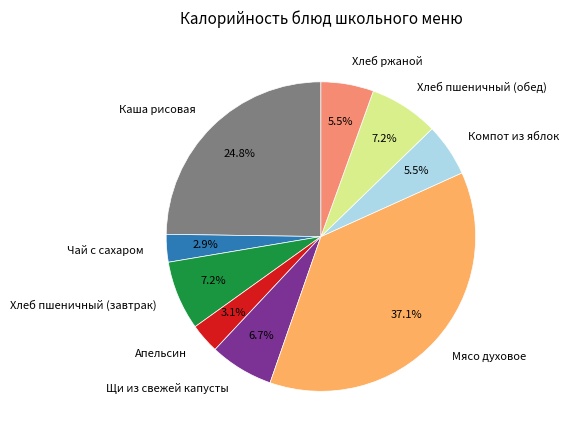

Combined, what portion of the pie is Каша рисовая and Апельсин?

27.9%